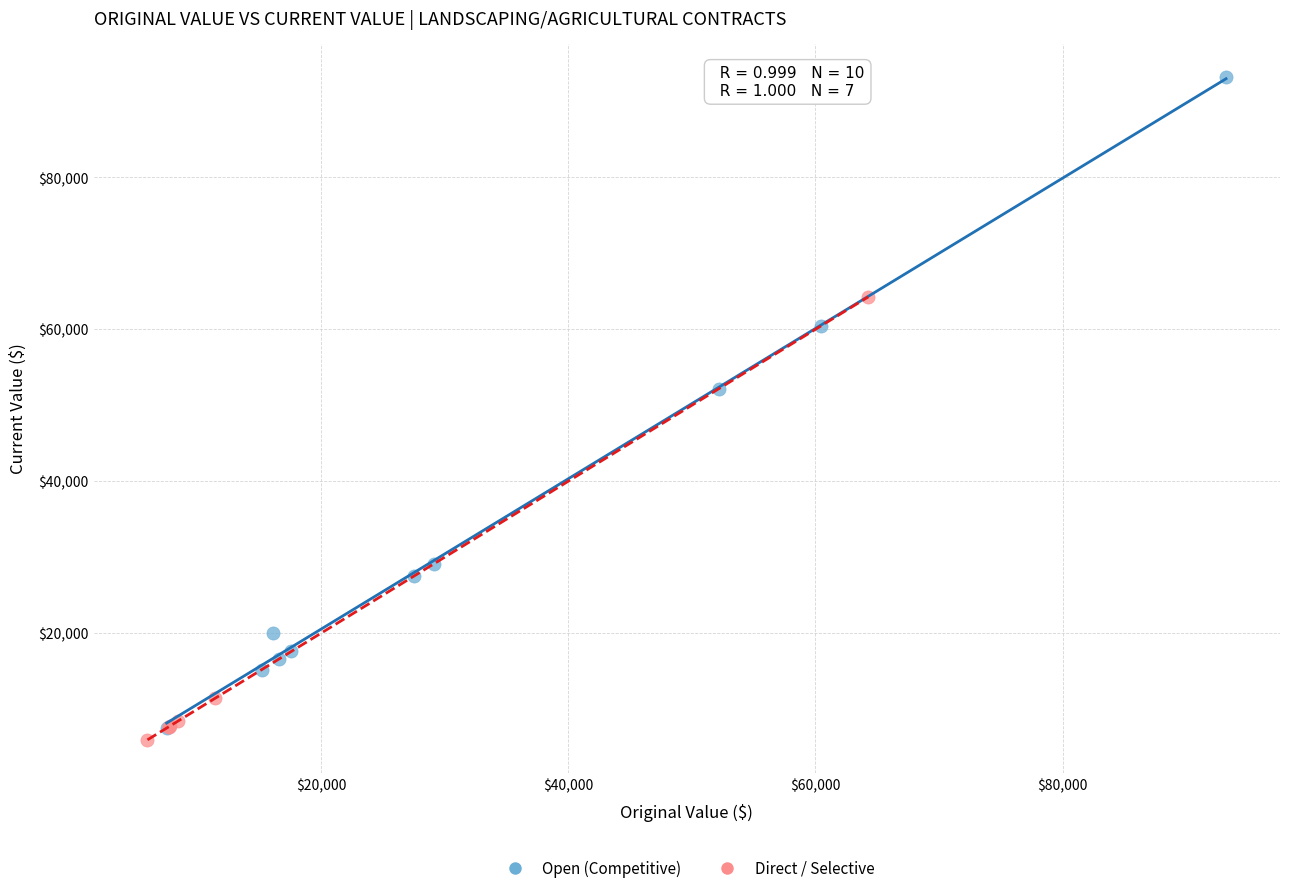

Which series reaches the maximum Y coordinate?

Open (Competitive)